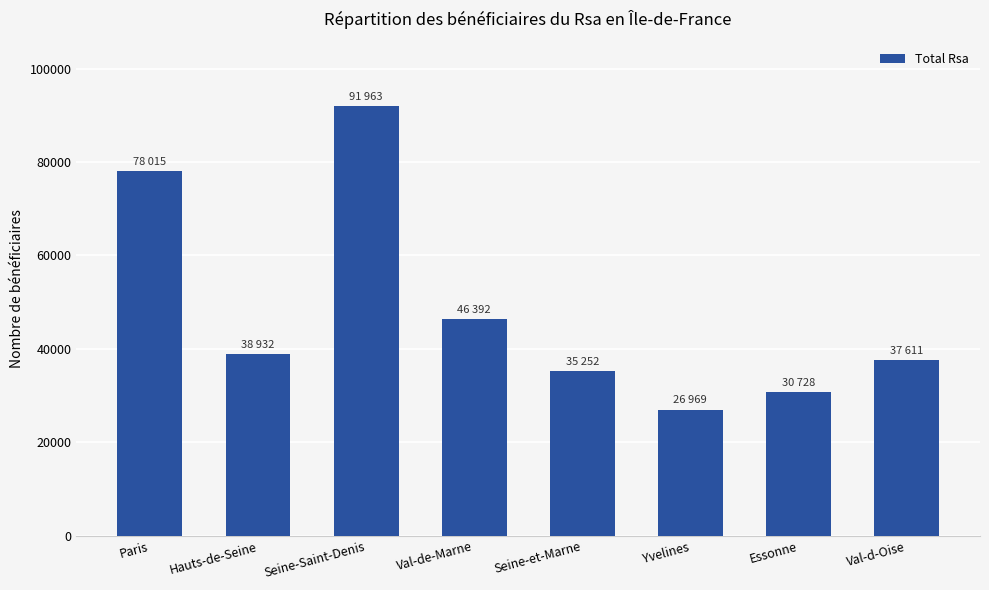

What is the value of the 7th bar from the left?

30728